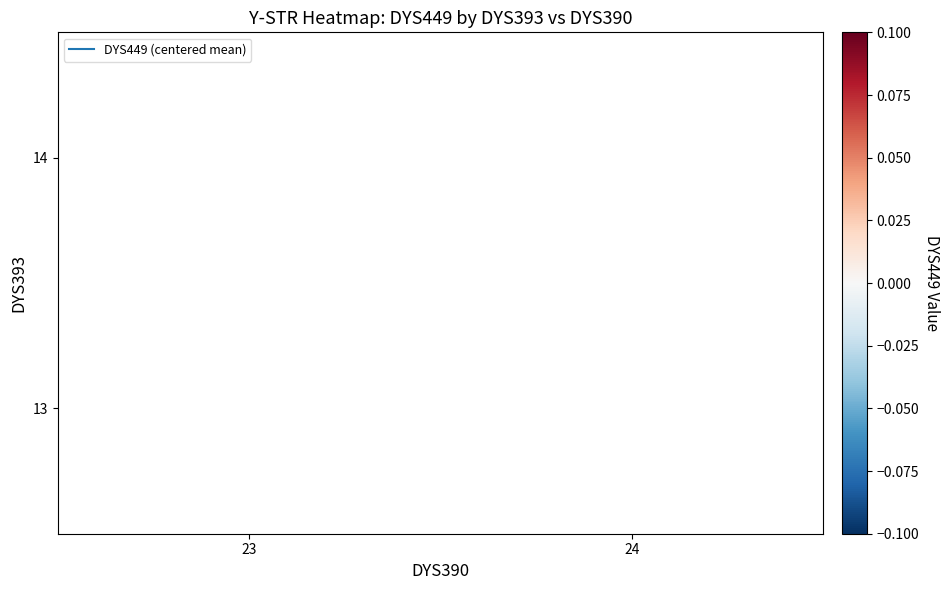

Count the number of categories in the chart.

2